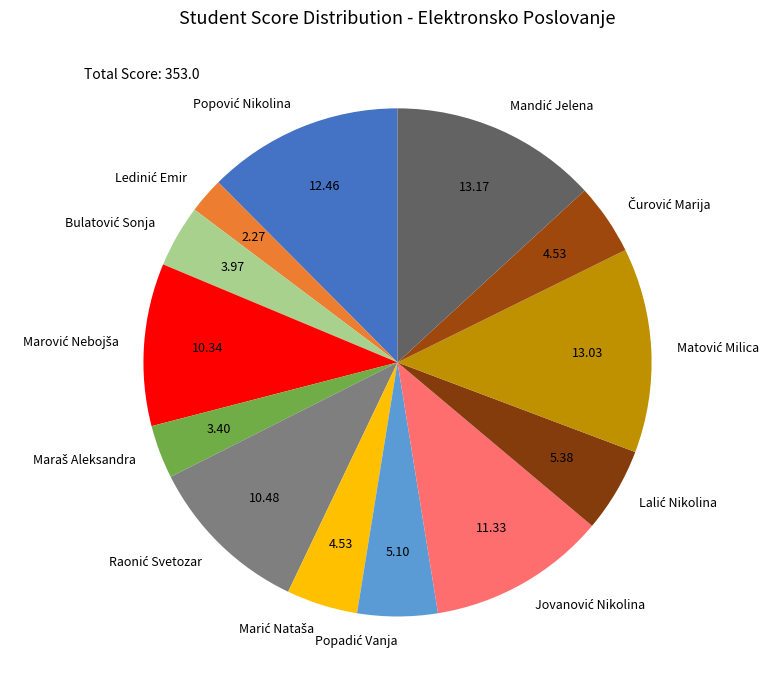

Is there any slice that represents more than half of the pie?

No